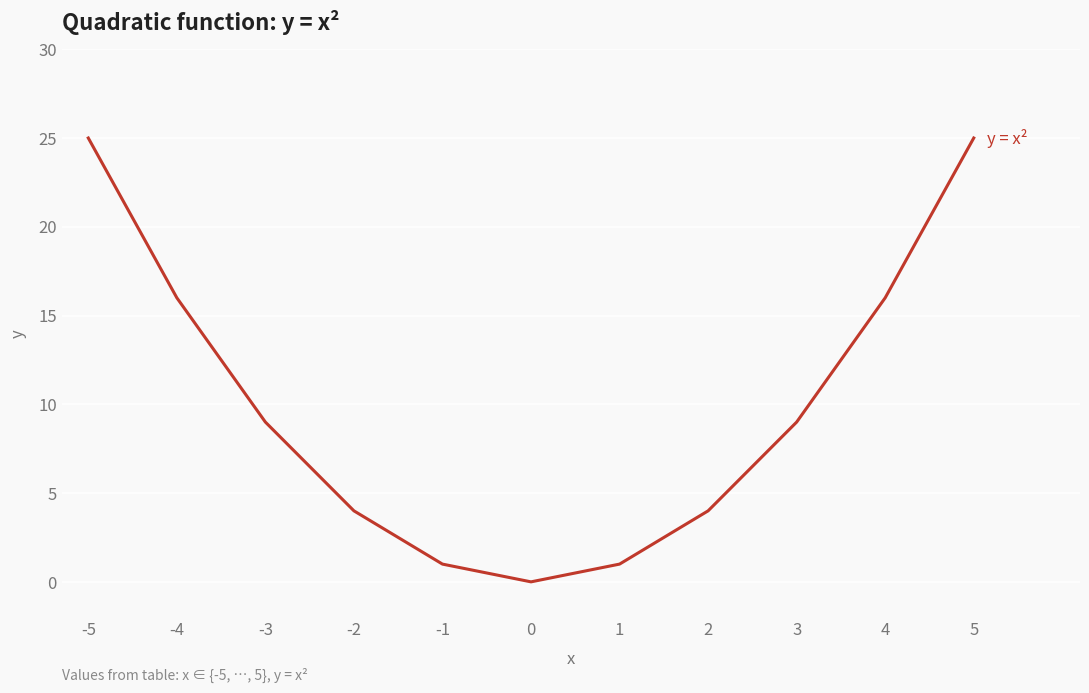

Reading right to left, what are all the values shown in this chart?

25	16	9	4	1	0	1	4	9	16	25